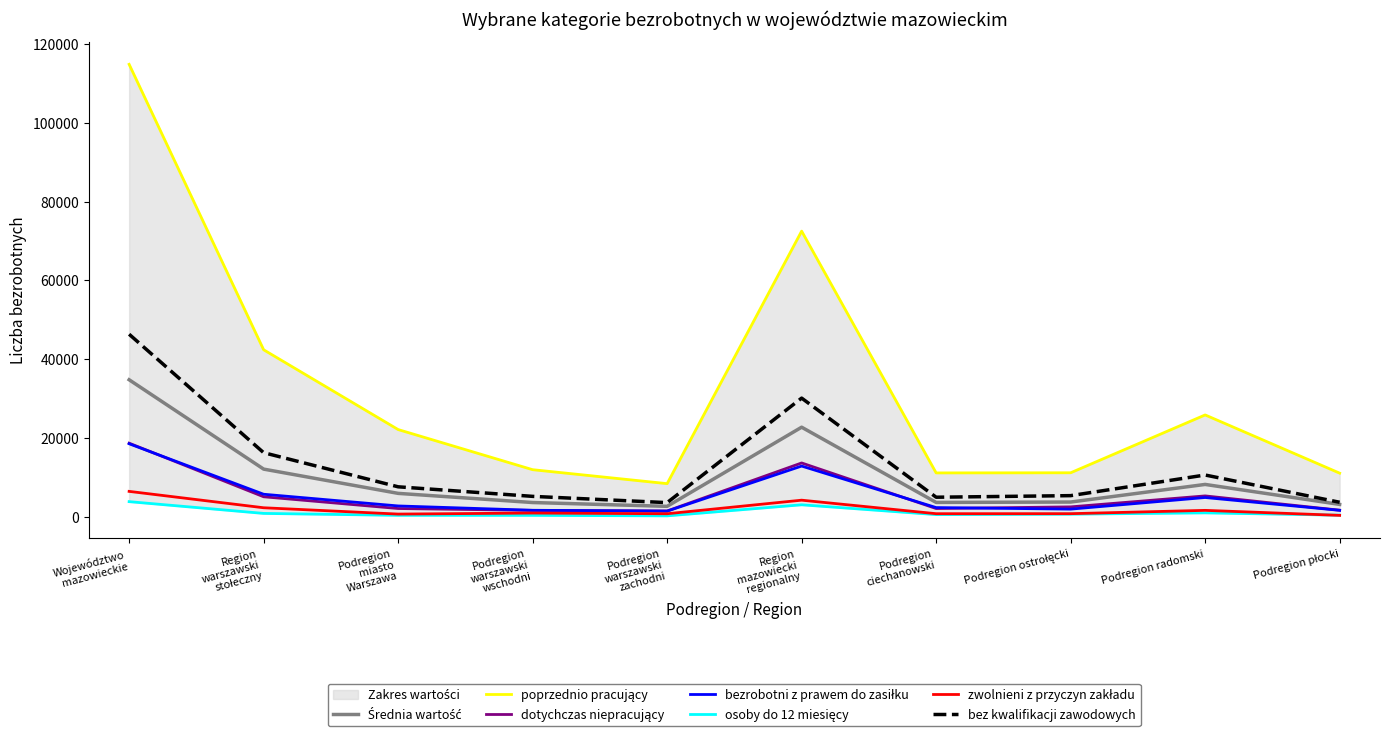

What is the minimum value shown in the chart?

179